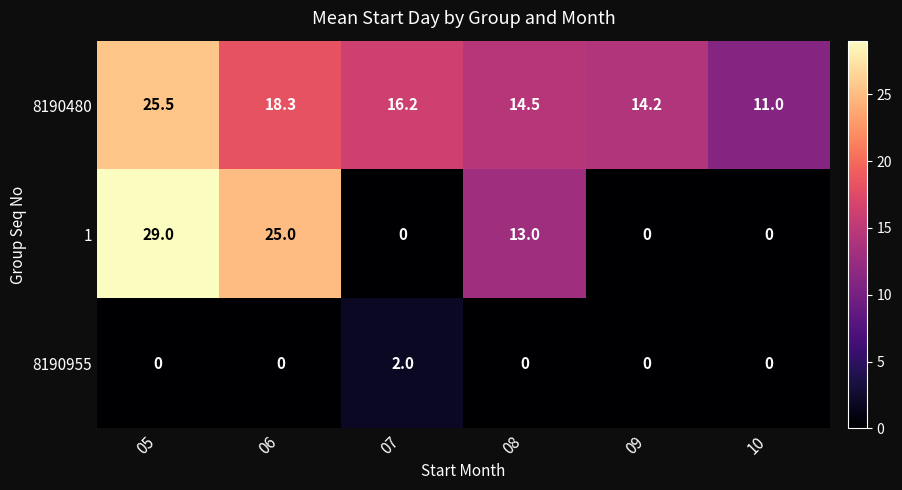

Where is 8190480 nearest to the value 18?

06